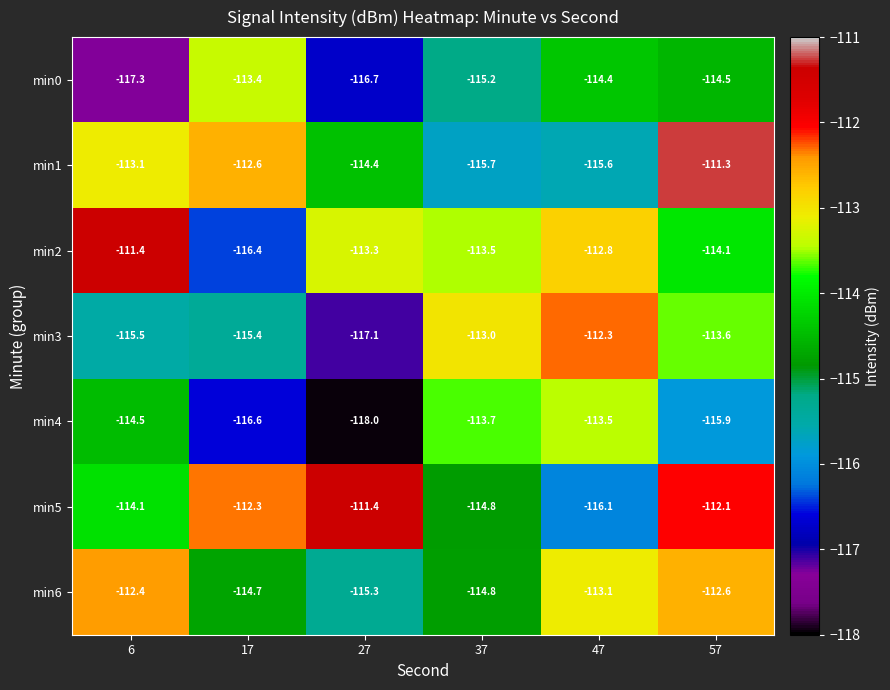

The min0 series shows -153.6 at 6. True or false?

False